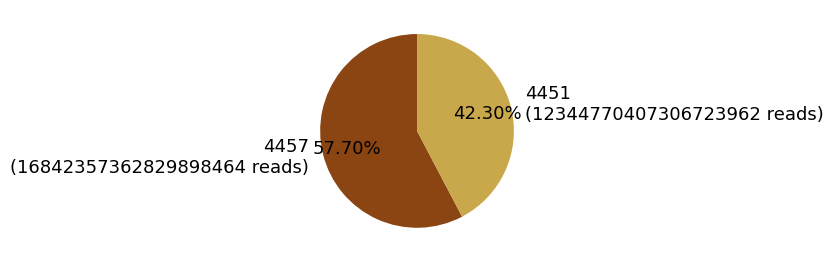

Which slice is the smallest?

4451